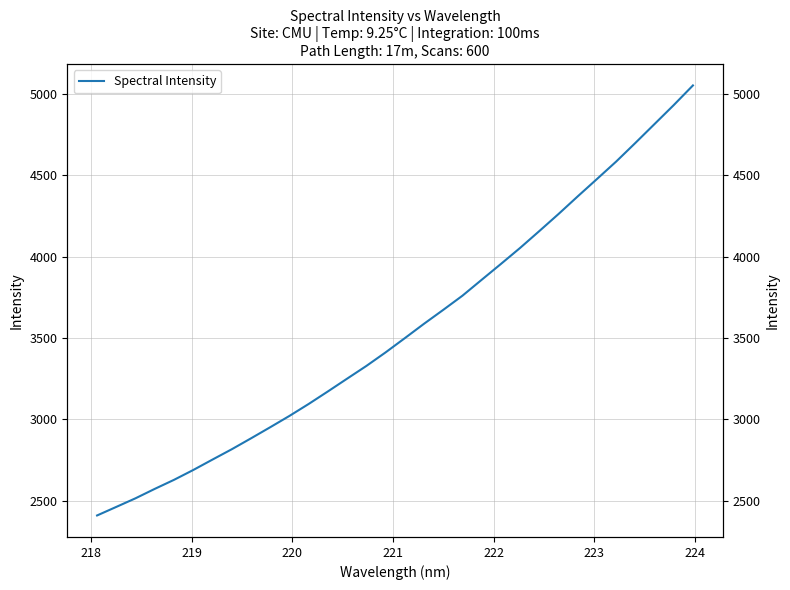

True or false: the data shows 8056.2 at 26.

False